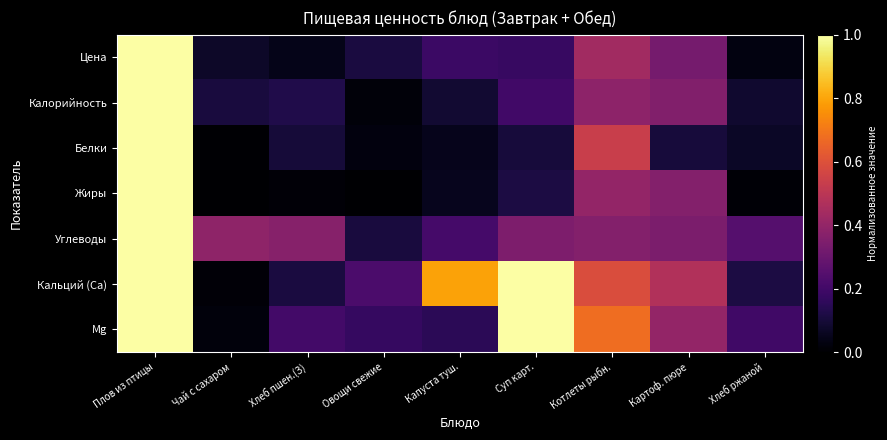

Reading right to left, extract all data points from this chart.

Цена: Хлеб ржаной=0.0	Картоф. пюре=0.3	Котлеты рыбн.=0.4	Суп карт.=0.2	Капуста туш.=0.2	Овощи свежие=0.1	Хлеб пшен.(З)=0.0	Чай с сахаром=0.1	Плов из птицы=1.0
Калорийность: Хлеб ржаной=0.1	Картоф. пюре=0.4	Котлеты рыбн.=0.4	Суп карт.=0.2	Капуста туш.=0.1	Овощи свежие=0.0	Хлеб пшен.(З)=0.1	Чай с сахаром=0.1	Плов из птицы=1.0
Белки: Хлеб ржаной=0.1	Картоф. пюре=0.1	Котлеты рыбн.=0.5	Суп карт.=0.1	Капуста туш.=0.1	Овощи свежие=0.0	Хлеб пшен.(З)=0.1	Чай с сахаром=0.0	Плов из птицы=1.0
Жиры: Хлеб ржаной=0.0	Картоф. пюре=0.4	Котлеты рыбн.=0.4	Суп карт.=0.1	Капуста туш.=0.1	Овощи свежие=0.0	Хлеб пшен.(З)=0.0	Чай с сахаром=0.0	Плов из птицы=1.0
Углеводы: Хлеб ржаной=0.2	Картоф. пюре=0.3	Котлеты рыбн.=0.4	Суп карт.=0.3	Капуста туш.=0.2	Овощи свежие=0.1	Хлеб пшен.(З)=0.4	Чай с сахаром=0.4	Плов из птицы=1.0
Кальций (Ca): Хлеб ржаной=0.1	Картоф. пюре=0.5	Котлеты рыбн.=0.6	Суп карт.=1.0	Капуста туш.=0.8	Овощи свежие=0.2	Хлеб пшен.(З)=0.1	Чай с сахаром=0.0	Плов из птицы=1.0
Mg: Хлеб ржаной=0.2	Картоф. пюре=0.4	Котлеты рыбн.=0.7	Суп карт.=1.0	Капуста туш.=0.1	Овощи свежие=0.2	Хлеб пшен.(З)=0.2	Чай с сахаром=0.0	Плов из птицы=1.0